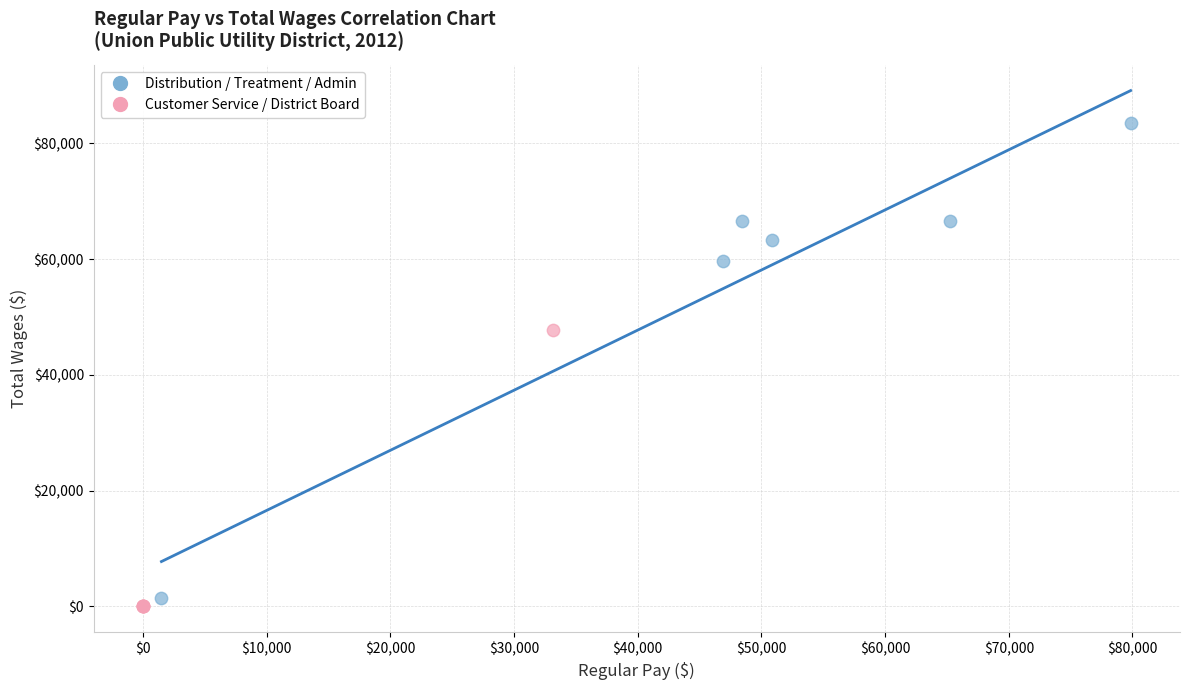

Which series has the widest spread of Y values?

Distribution / Treatment / Admin